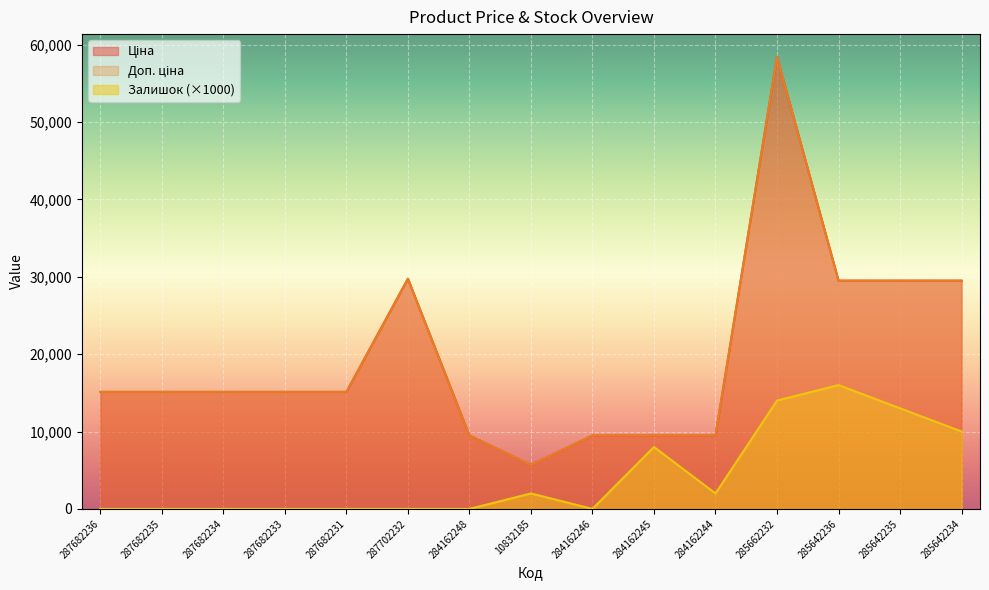

True or false: Доп. ціна has more than 2 points higher than both neighbors.

False